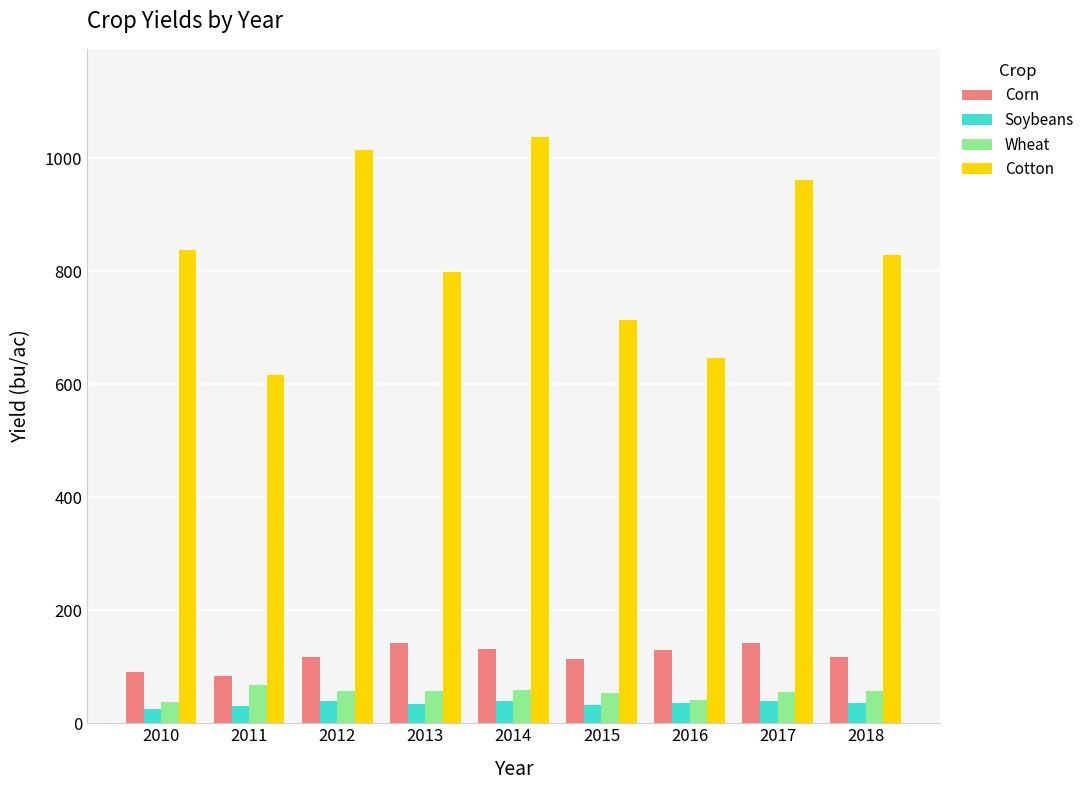

The Cotton series shows 221.6 at 2016. True or false?

False